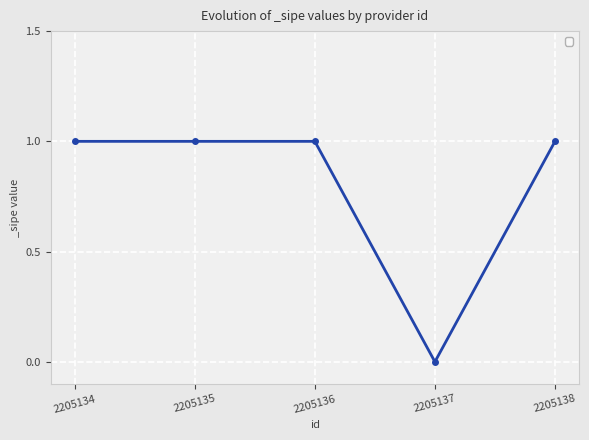

Which label corresponds to the smallest value in the chart?

2205137